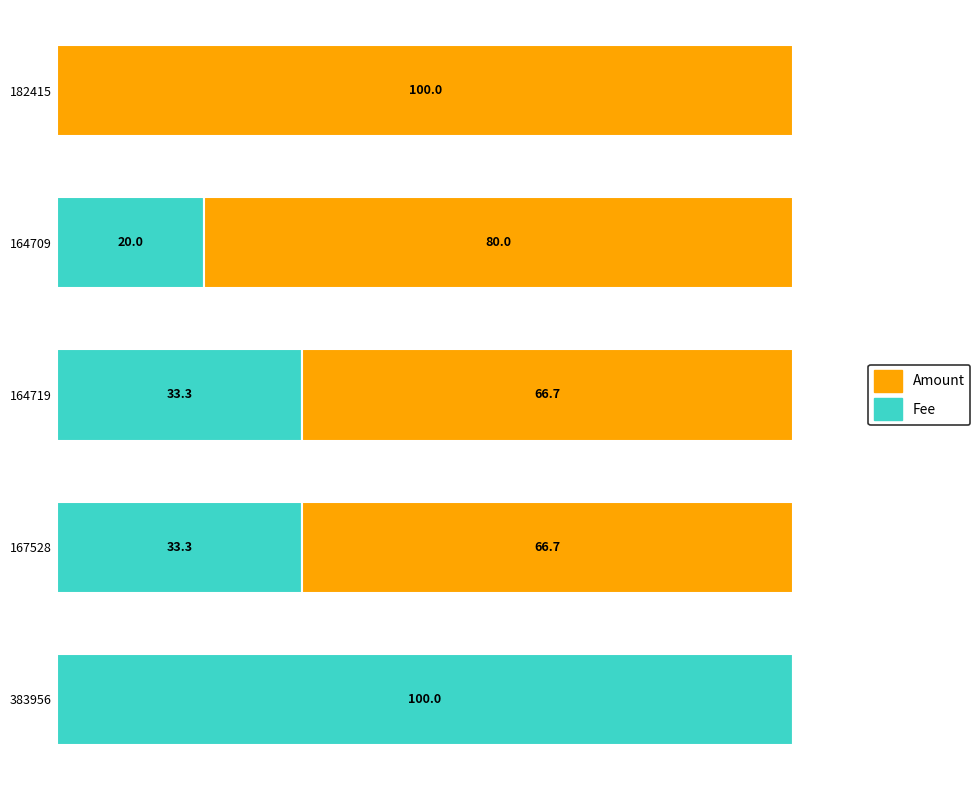

What is the value of the Fee bar at the 1st from the left?

100.0